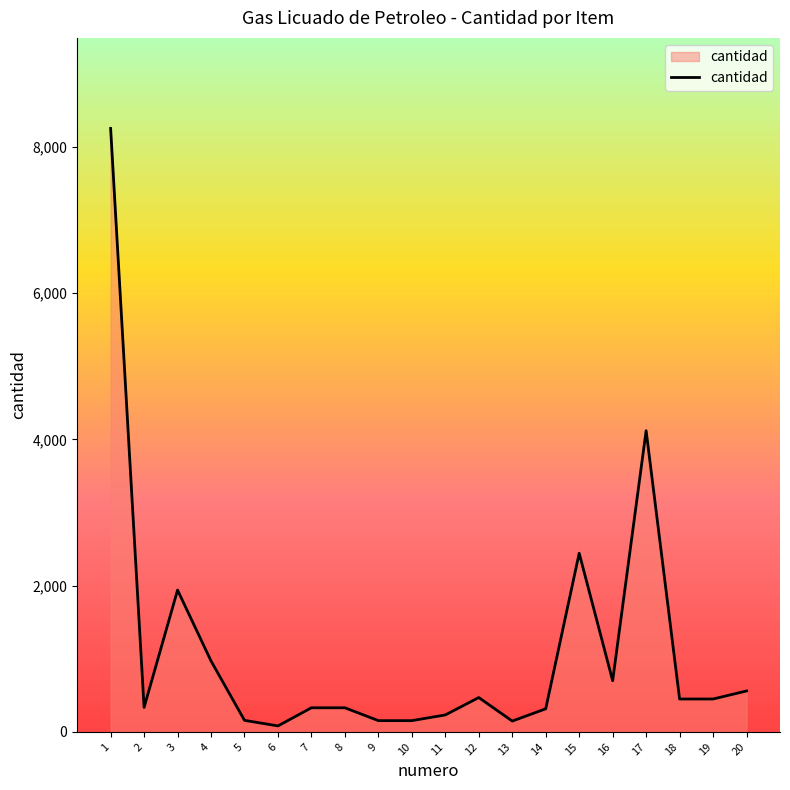

What is the change in value from 1 to 4?

-7285